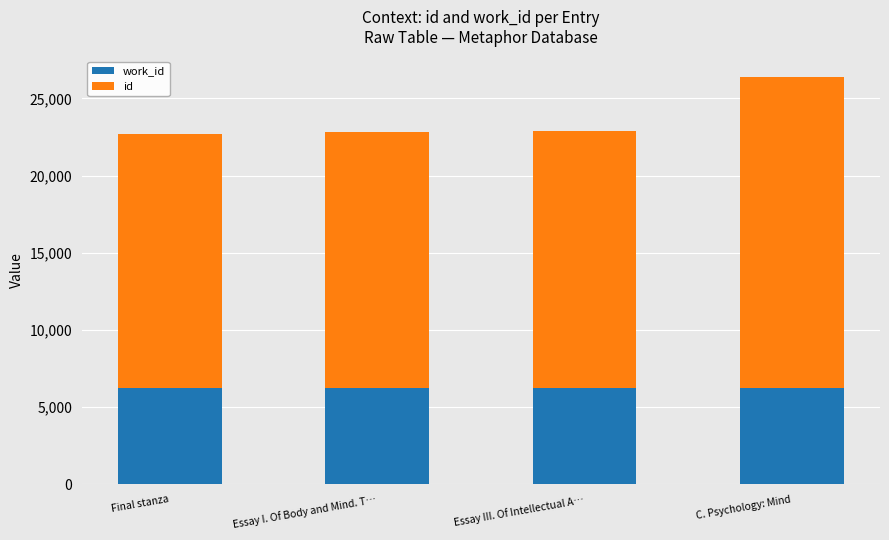

At which category is the sum across all series the highest?

C. Psychology: Mind